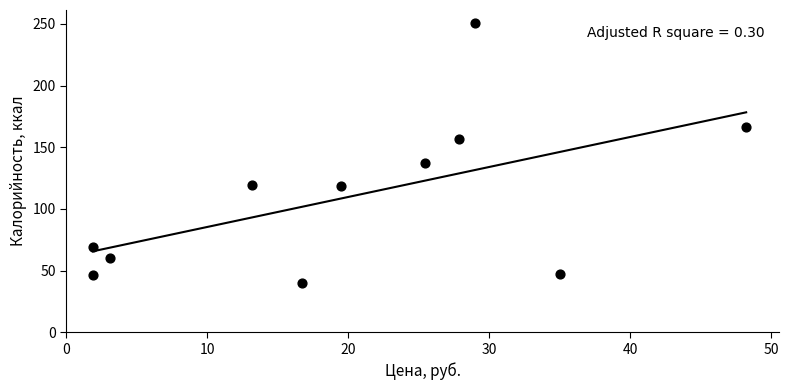

What is the range of Y values (max minus min)?

210.9